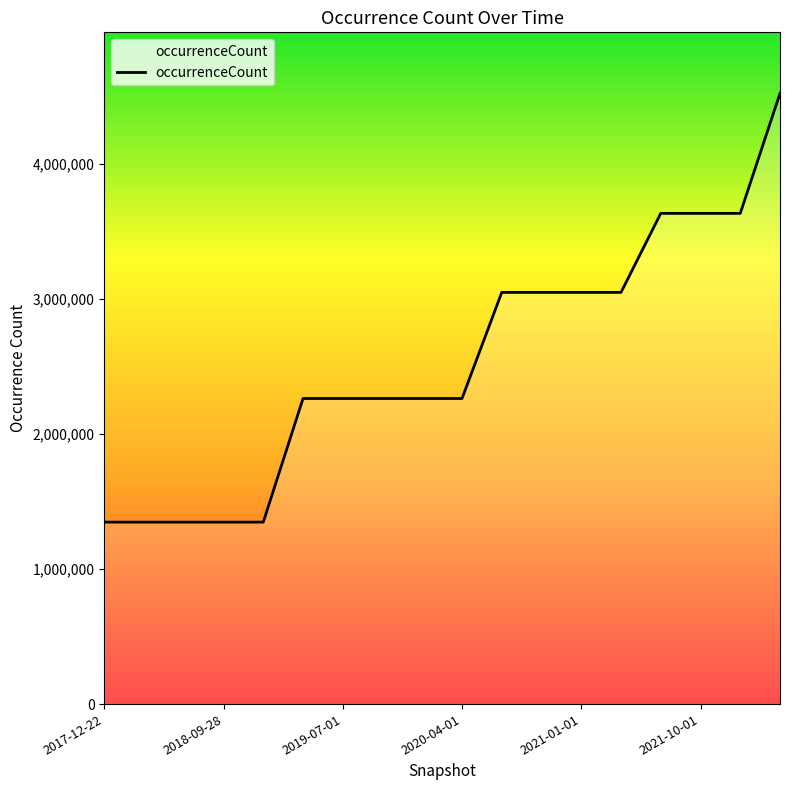

What is the difference between the maximum and minimum values?

3173312